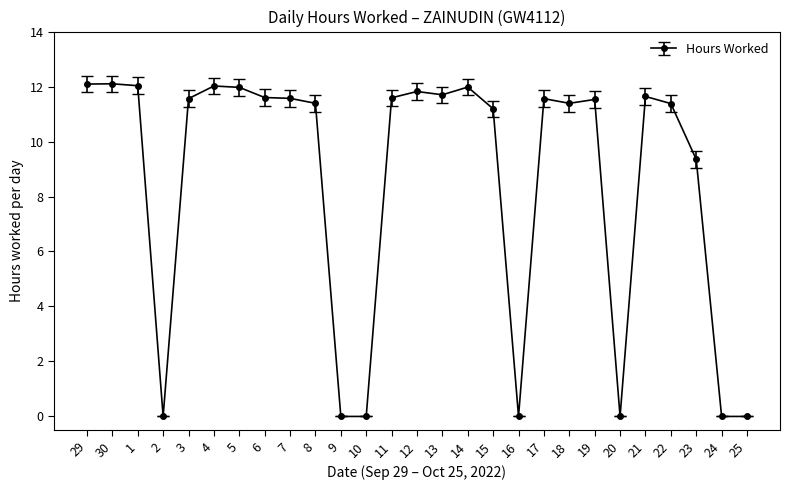

What is the average value?

8.6